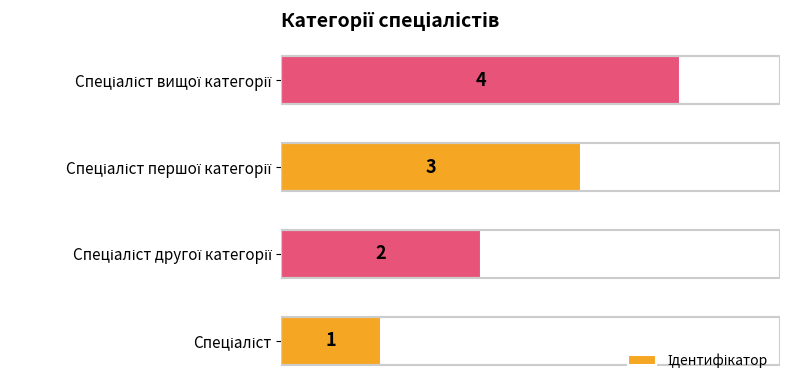

How many values are between 2 and 4?

3